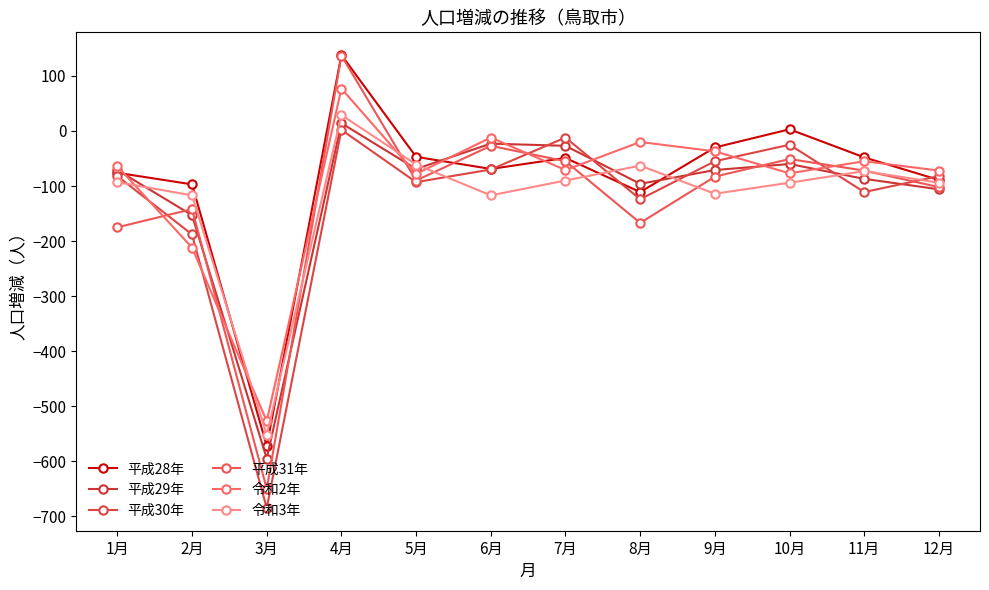

At which category is the sum across all series the highest?

4月